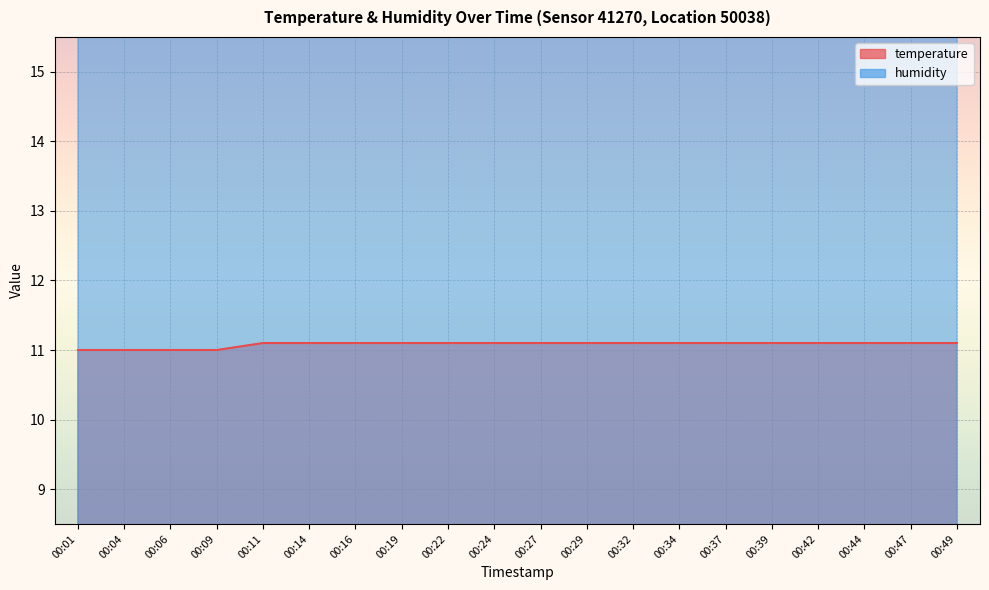

True or false: temperature and humidity cross at least once.

False